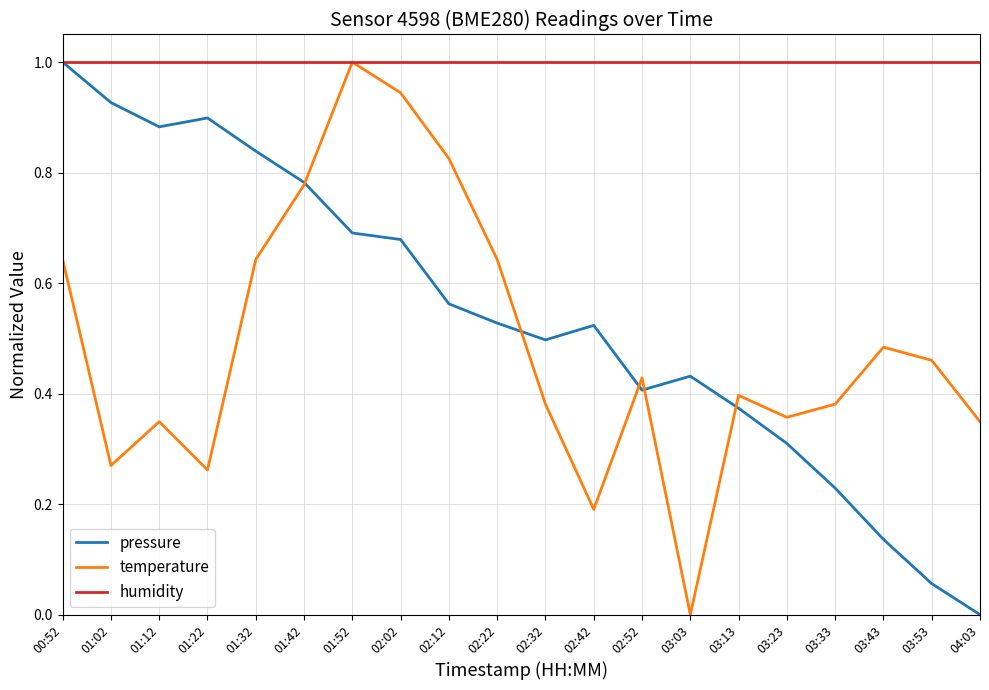

True or false: humidity has a value of 0.6 at 01:52.

False